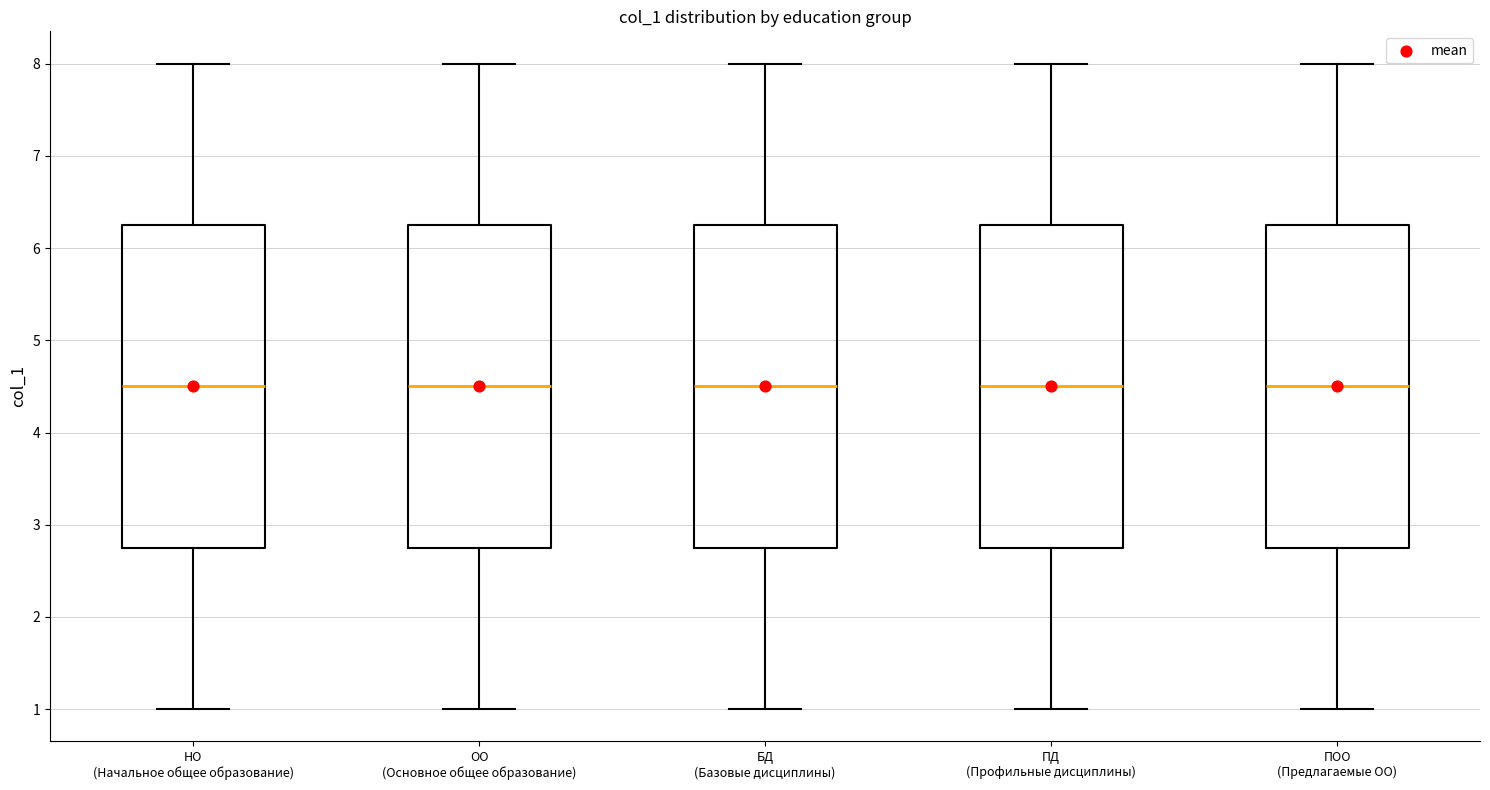

Reading left to right, transcribe this box plot: for each box, give where its median line is, the range the box spans, and where its two whiskers end, as read against the y-axis. The values are not printed on the chart, so give them approximately, as read against the axis.

НО (Начальное общее образование): median 4.5, box 2.8 to 6.3, whiskers 1.0 to 8.0
ОО (Основное общее образование): median 4.5, box 2.8 to 6.3, whiskers 1.0 to 8.0
БД (Базовые дисциплины): median 4.5, box 2.8 to 6.3, whiskers 1.0 to 8.0
ПД (Профильные дисциплины): median 4.5, box 2.8 to 6.3, whiskers 1.0 to 8.0
ПОО (Предлагаемые ОО): median 4.5, box 2.8 to 6.3, whiskers 1.0 to 8.0